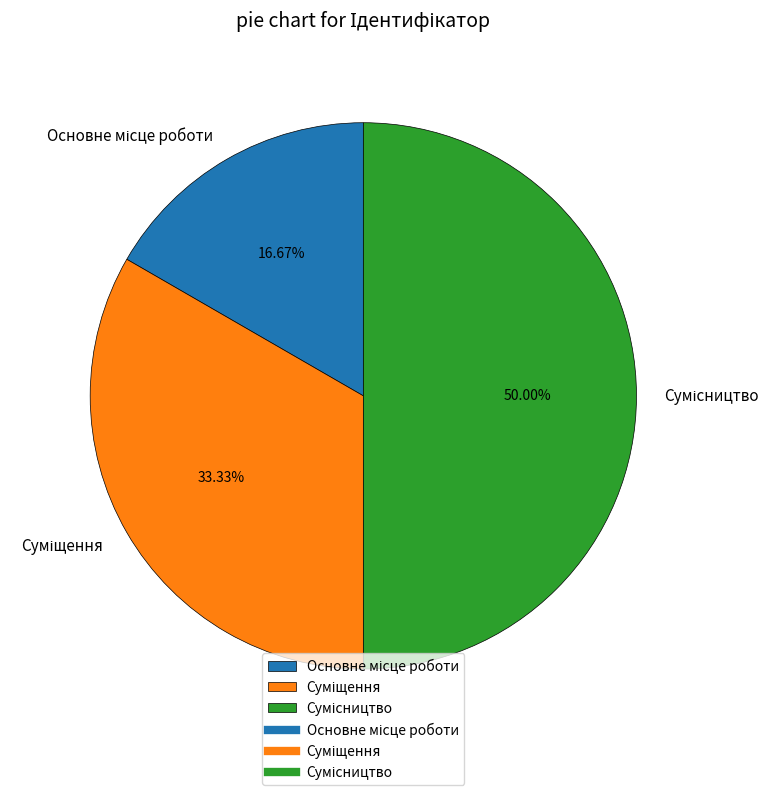

Count the number of slices in the pie.

3